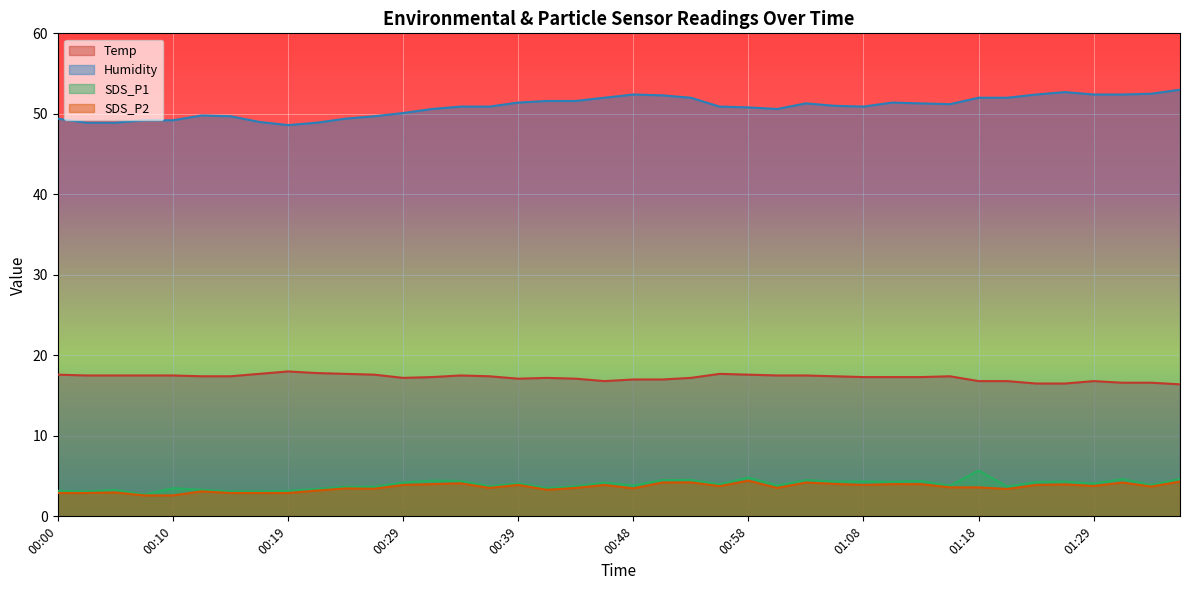

True or false: Humidity and Temp cross at least once.

False